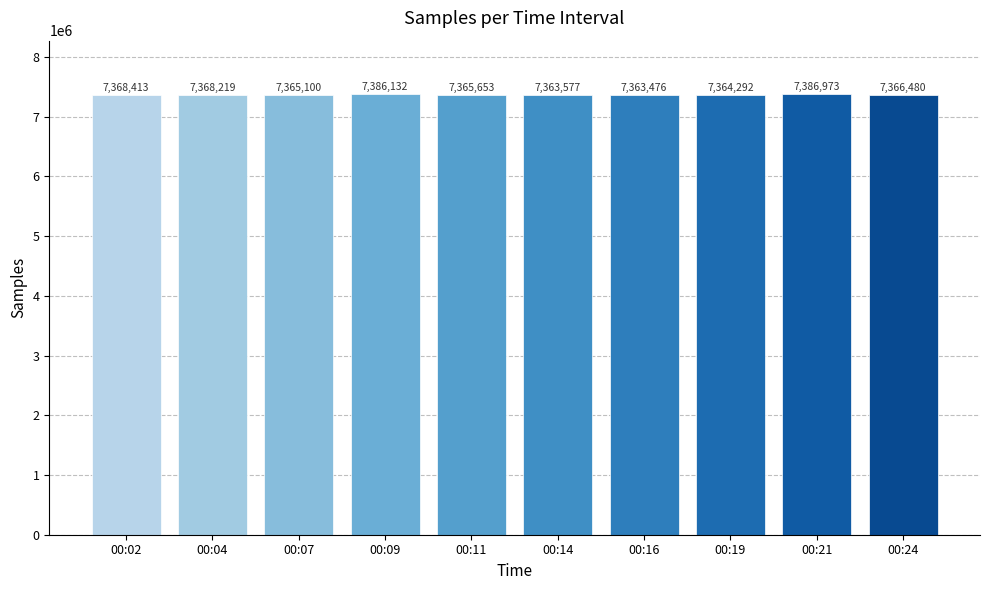

What is the value of the 3rd bar from the left?

7365100